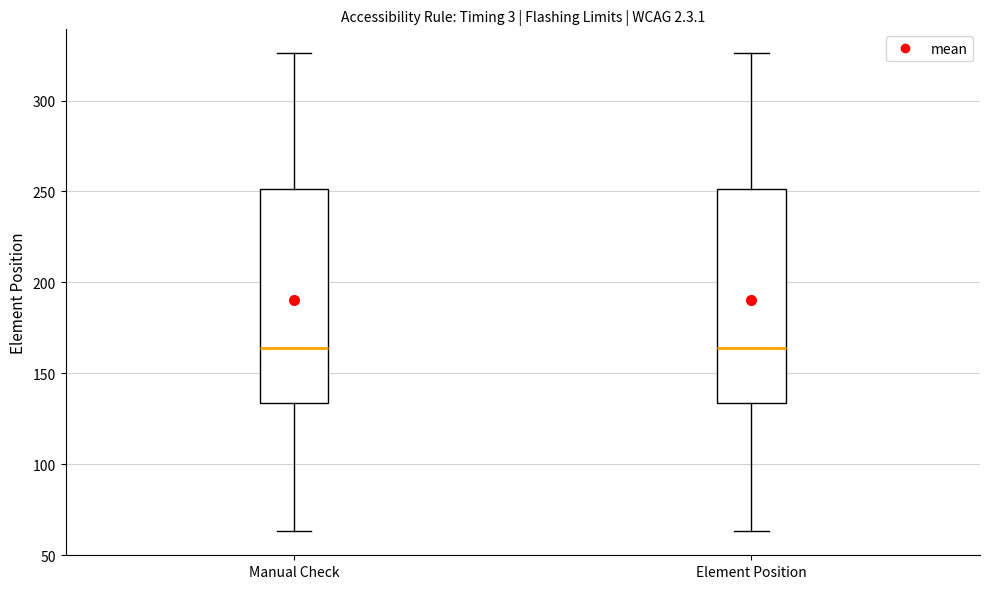

Reading left to right, read every box against the y-axis: the position of its median line, the range the box covers, and the ends of its whiskers. The values are not printed on the chart, so give them approximately, as read against the axis.

Manual Check: median 165, box 135 to 250, whiskers 65 to 325
Element Position: median 165, box 135 to 250, whiskers 65 to 325